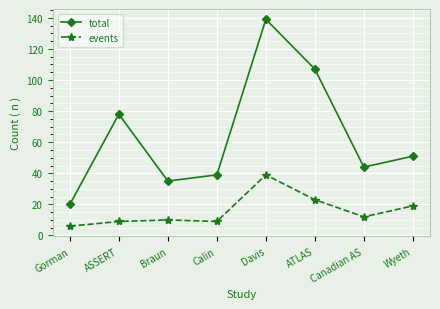

What is the average value of the total series?

64